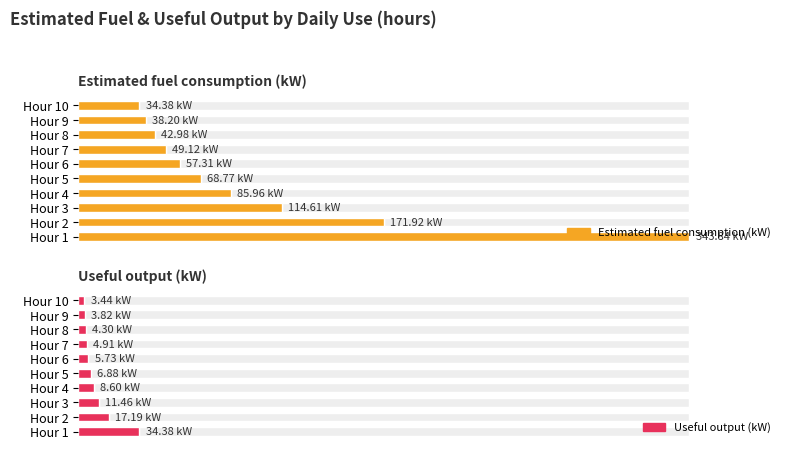

Is it true that Estimated fuel consumption (kW) equals 9.5 at Hour 7?

False